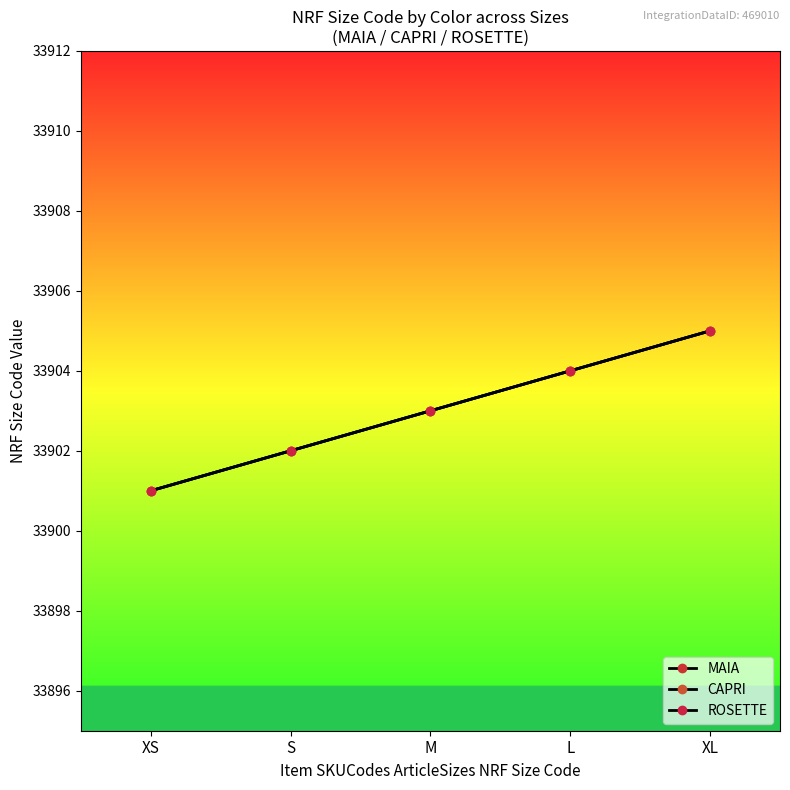

Does the chart have visible grid lines?

No